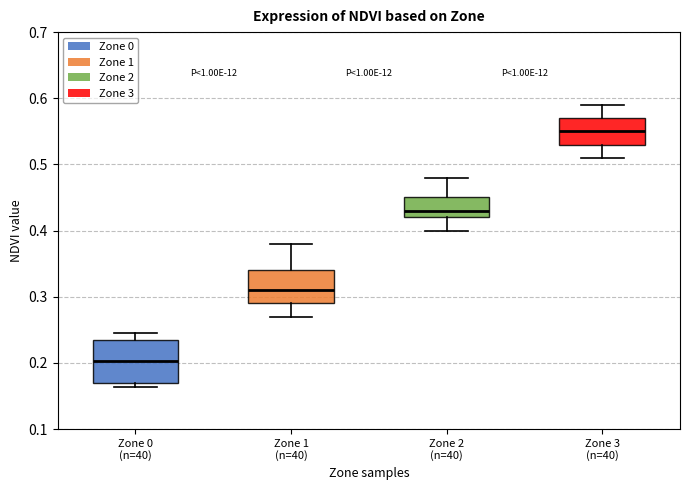

Which box is the tallest, from its lower edge to its upper edge?

Zone 0 (n=40)